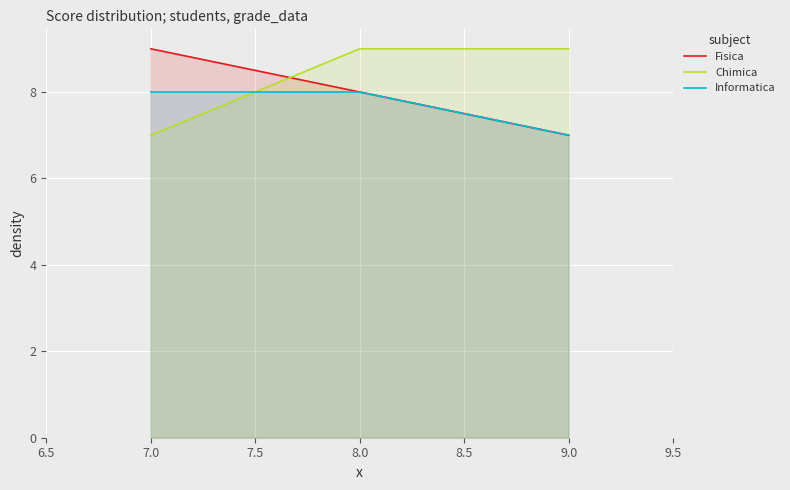

Which series has the widest spread of values?

Fisica